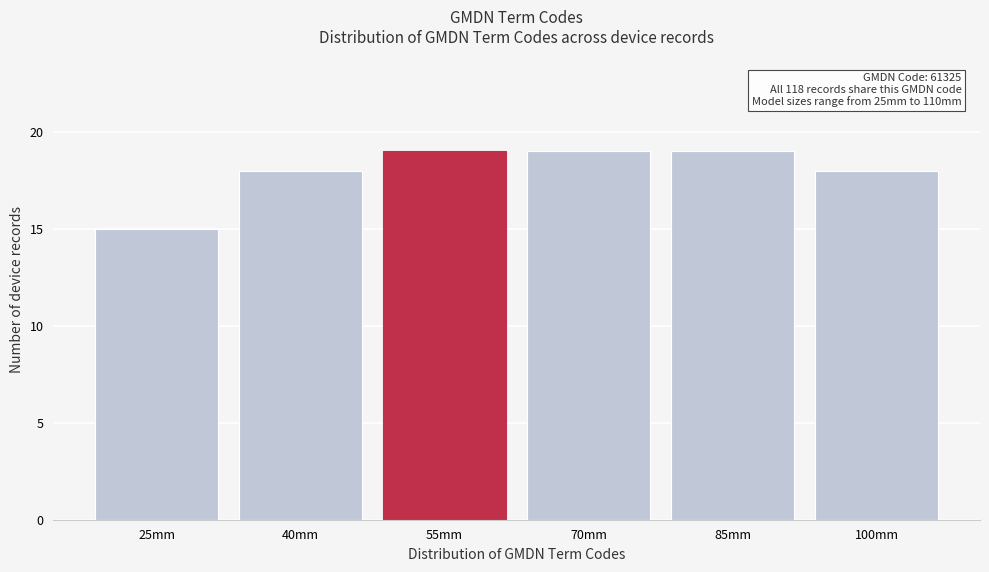

Reading right to left, transcribe all the data shown in this chart.

18	19	19	19	18	15